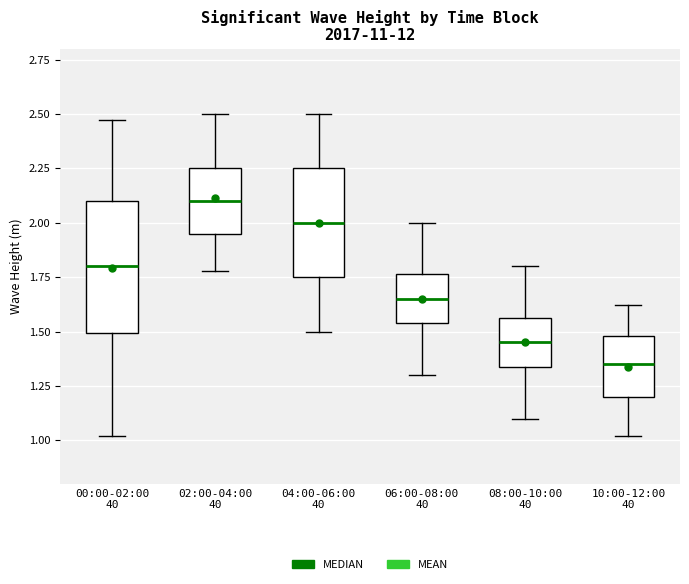

Reading left to right, transcribe this box plot: for each box, give where its median line is, the range the box spans, and where its two whiskers end, as read against the y-axis. The values are not printed on the chart, so give them approximately, as read against the axis.

00:00-02:00 40: median 1.80, box 1.50 to 2.10, whiskers 1.00 to 2.45
02:00-04:00 40: median 2.10, box 1.95 to 2.25, whiskers 1.80 to 2.50
04:00-06:00 40: median 2.00, box 1.75 to 2.25, whiskers 1.50 to 2.50
06:00-08:00 40: median 1.65, box 1.55 to 1.75, whiskers 1.30 to 2.00
08:00-10:00 40: median 1.45, box 1.35 to 1.55, whiskers 1.10 to 1.80
10:00-12:00 40: median 1.35, box 1.20 to 1.50, whiskers 1.00 to 1.60